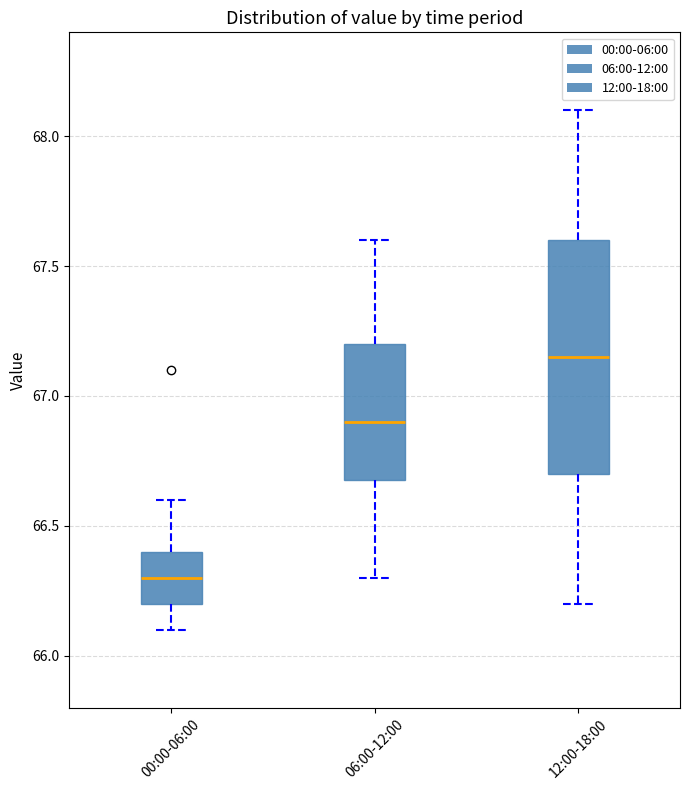

Reading left to right, read every box against the y-axis: the position of its median line, the range the box covers, and the ends of its whiskers. The values are not printed on the chart, so give them approximately, as read against the axis.

00:00-06:00: median 66.30, box 66.20 to 66.40, whiskers 66.10 to 66.60
06:00-12:00: median 66.90, box 66.70 to 67.20, whiskers 66.30 to 67.60
12:00-18:00: median 67.15, box 66.70 to 67.60, whiskers 66.20 to 68.10